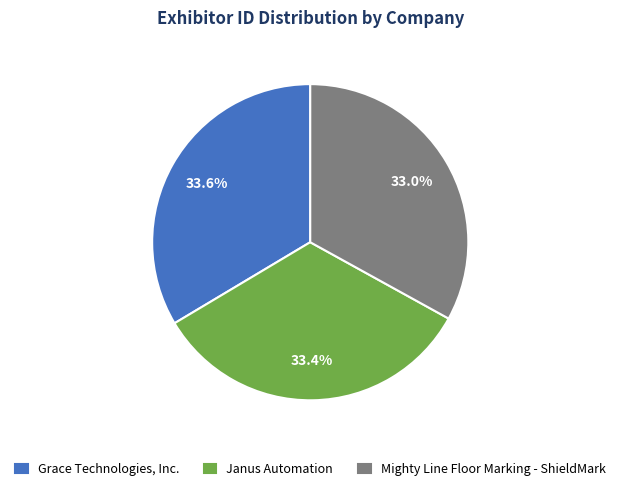

How many segments does this pie chart have?

3